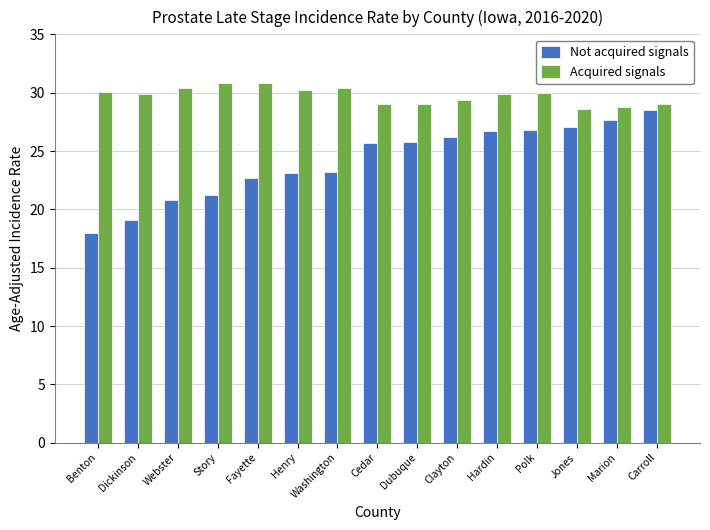

What position from the right is Dubuque?

7